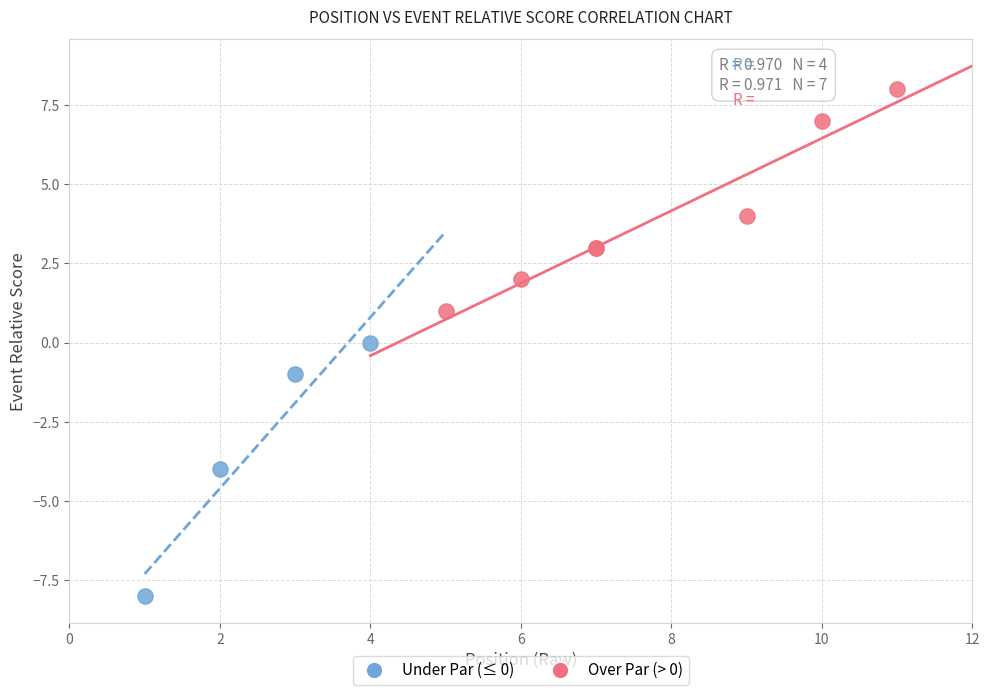

Which series contains the highest Y value?

Over Par (> 0)